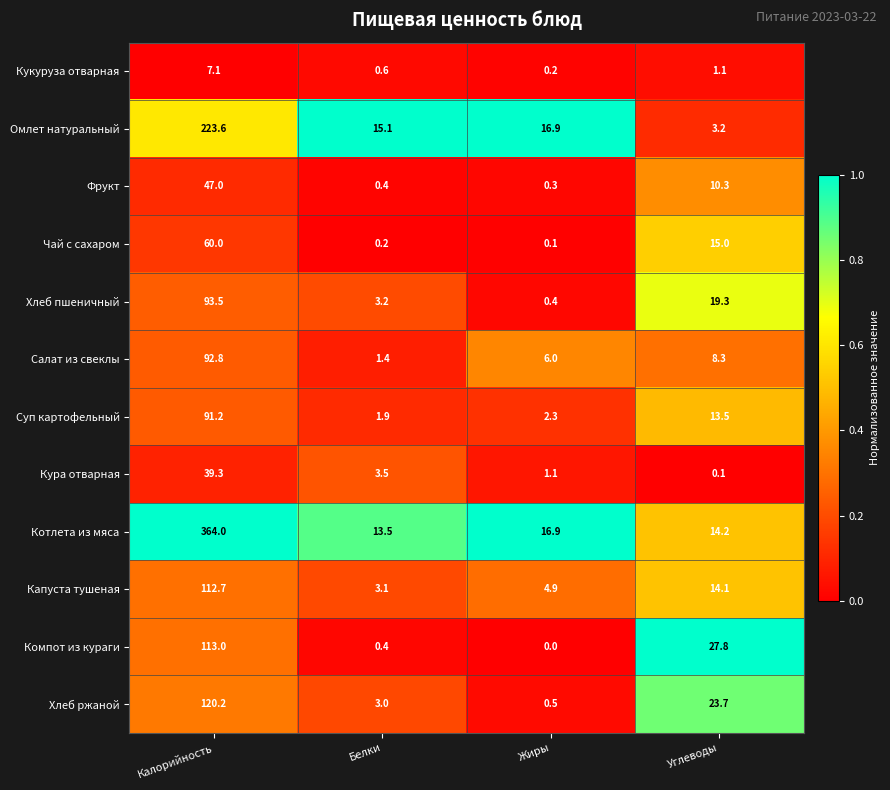

Which series has the largest range (max minus min)?

Котлета из мяса